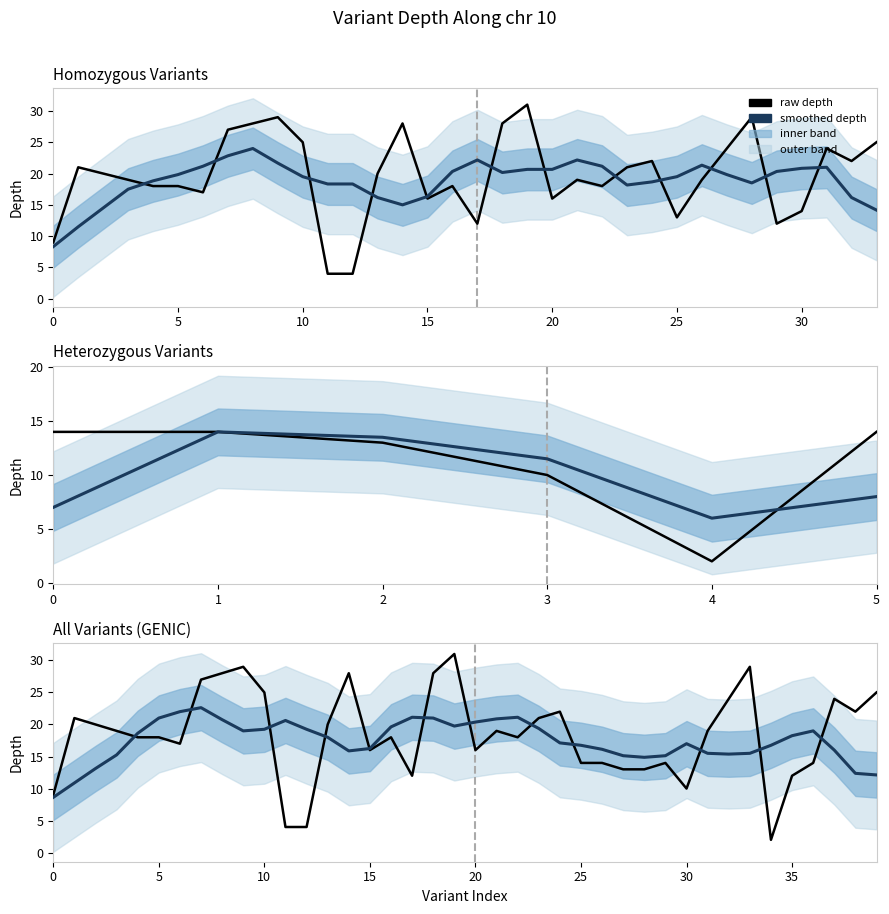

Which series has the largest range (max minus min)?

raw depth